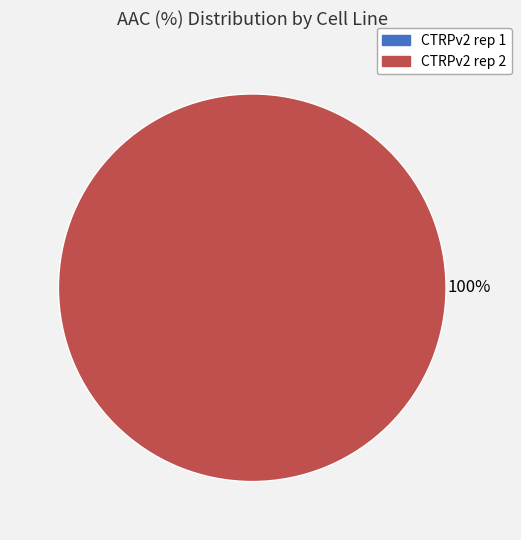

How many segments does this pie chart have?

2